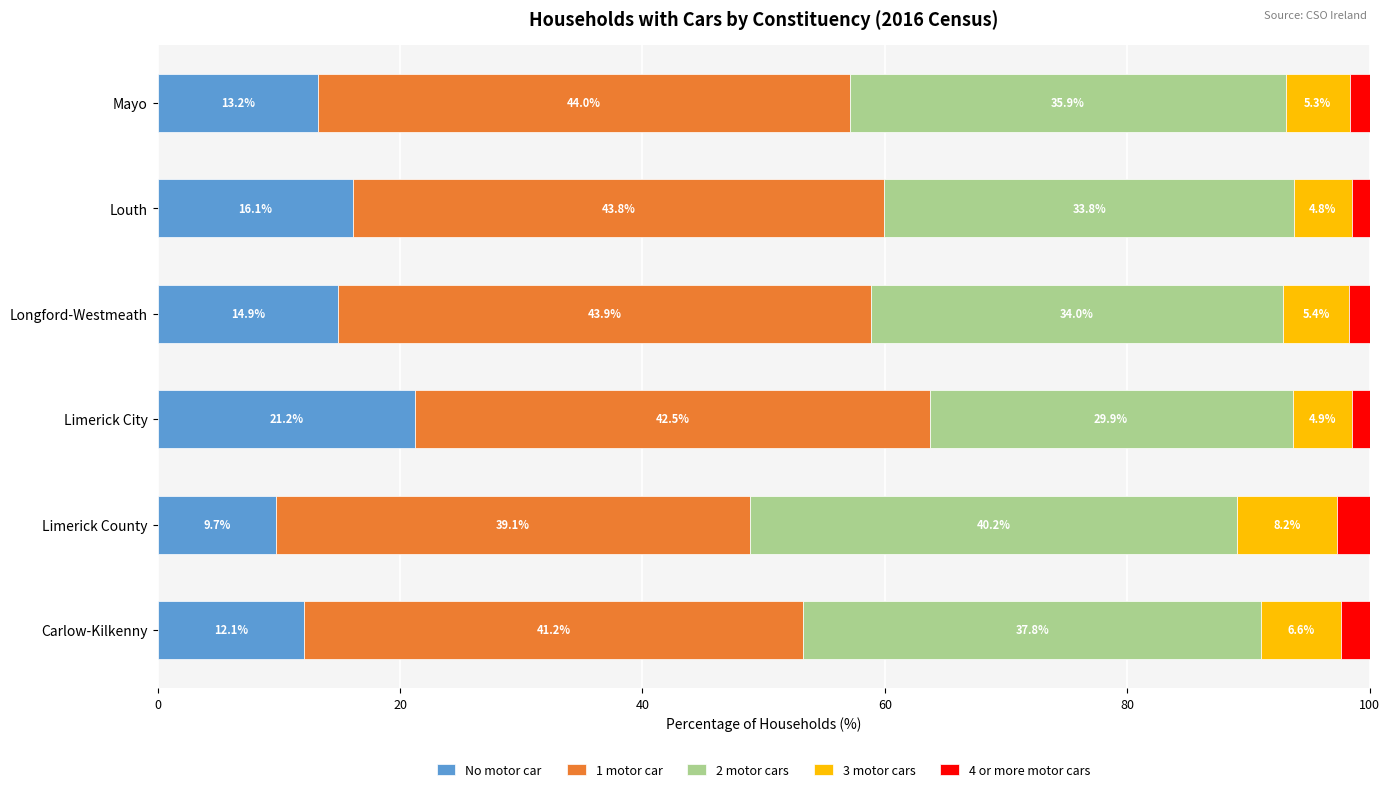

How many data points in No motor car are less than 14?

3